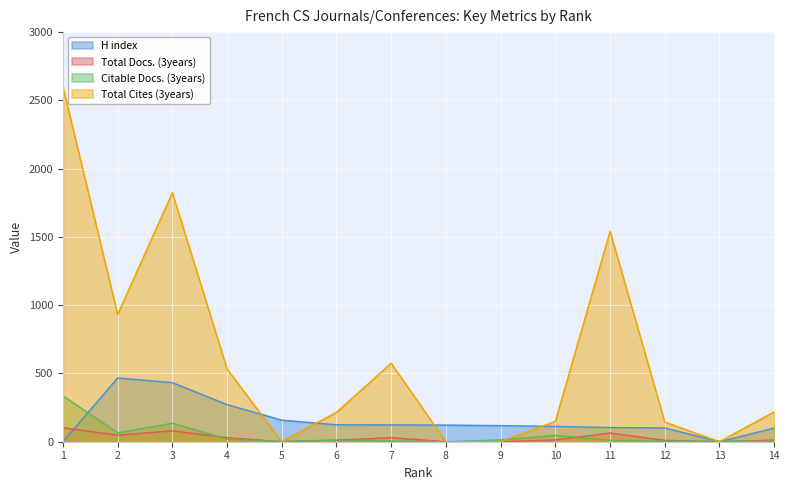

The value of Citable Docs. (3years) at 1 is 517. True or false?

False